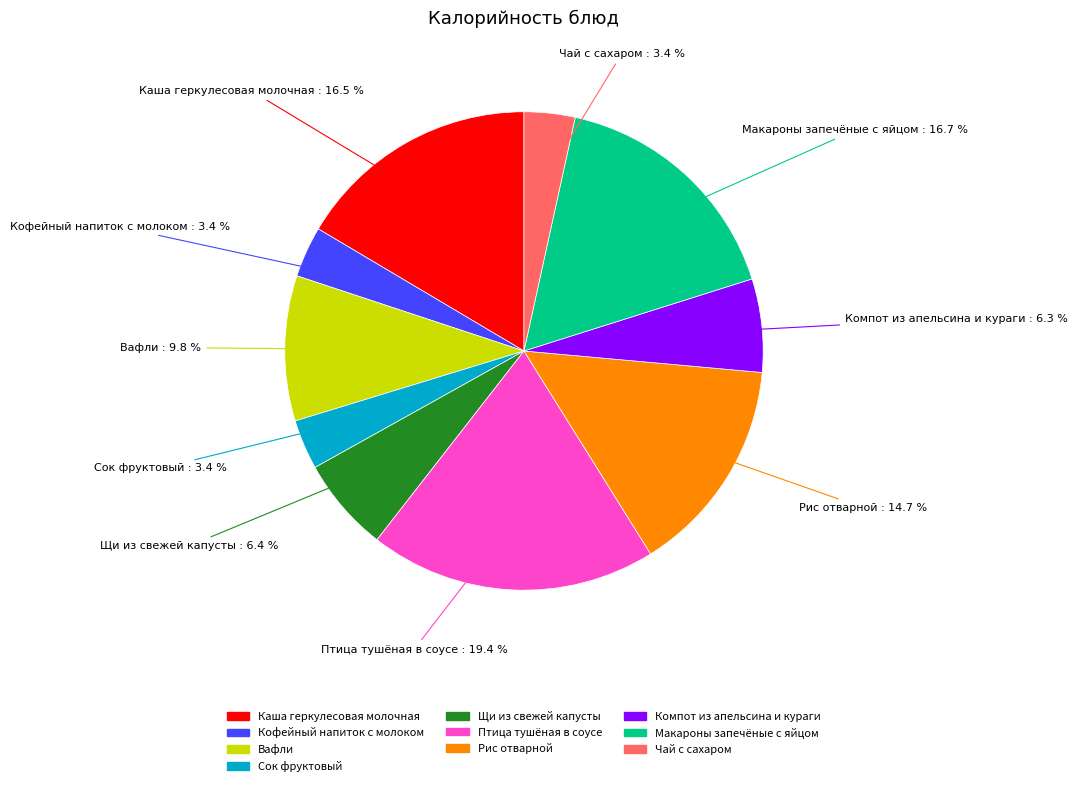

Between Каша геркулесовая молочная and Вафли, which is larger?

Каша геркулесовая молочная